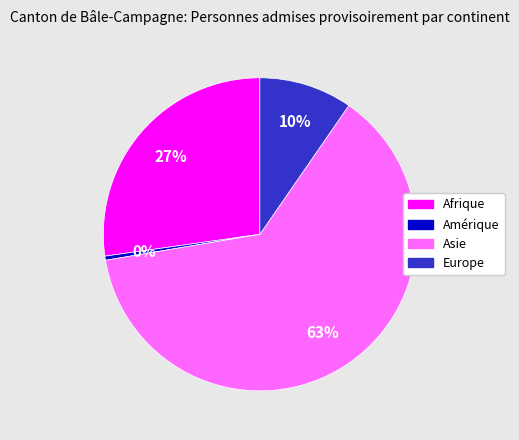

What percentage is the Europe slice, to the nearest percent?

10%